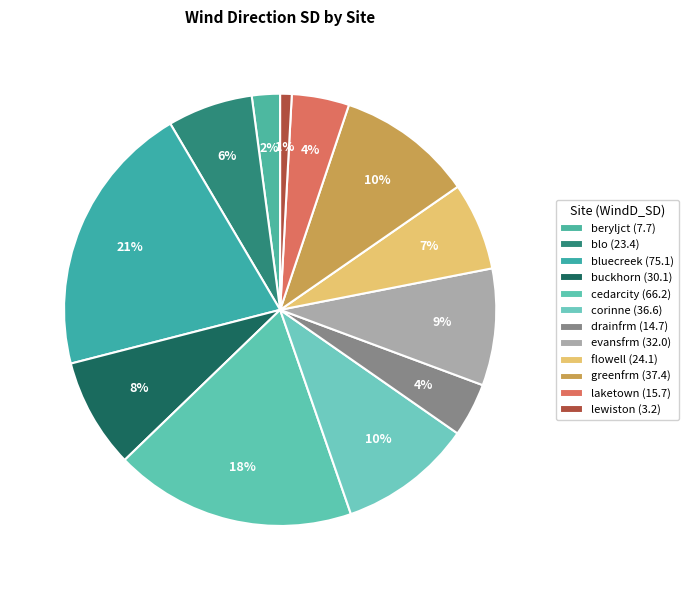

To the nearest percent, what portion does cedarcity represent?

18%